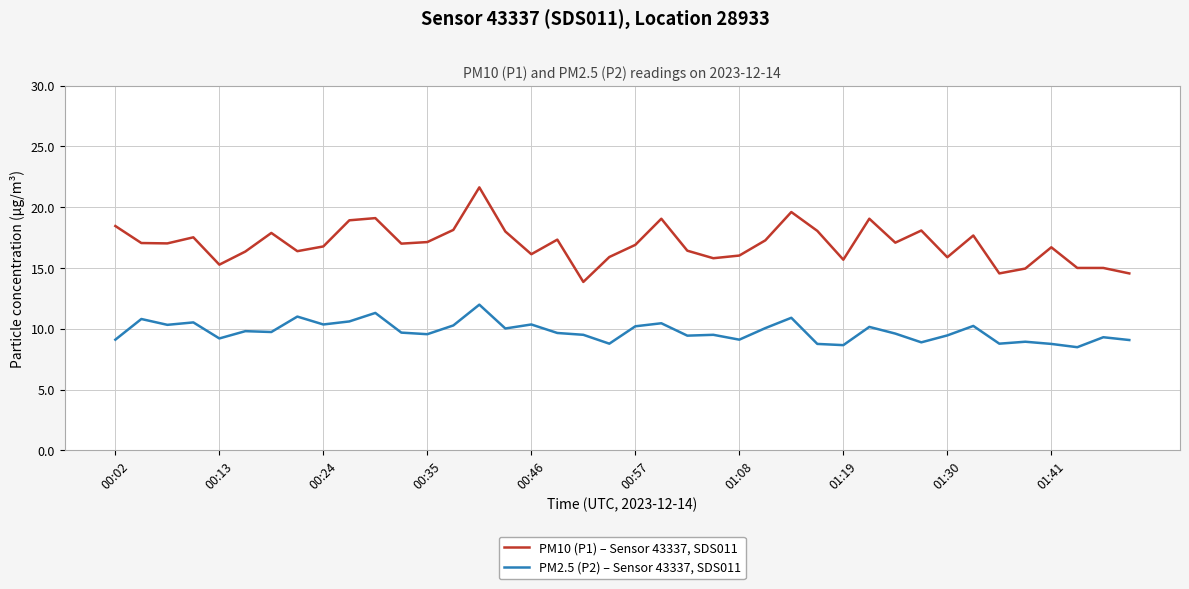

Which series has the widest spread of values?

PM10 (P1) – Sensor 43337, SDS011